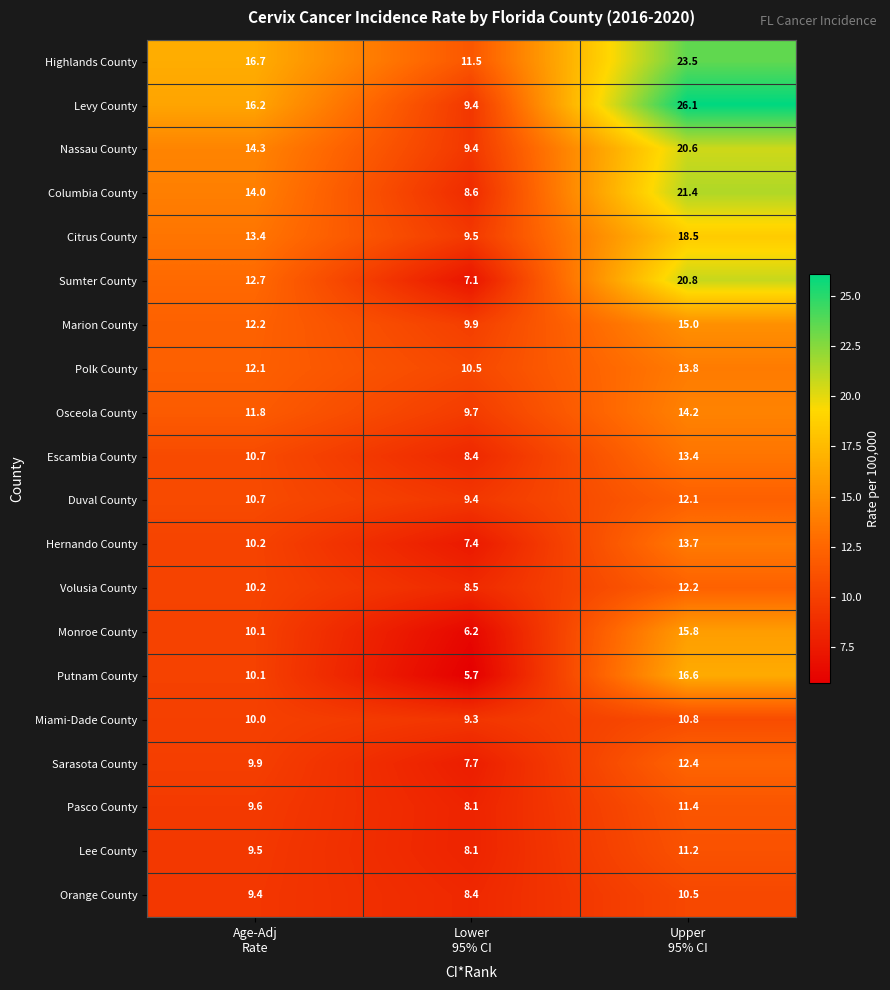

What is the difference between the second highest and minimum values in the Escambia County series?

2.3